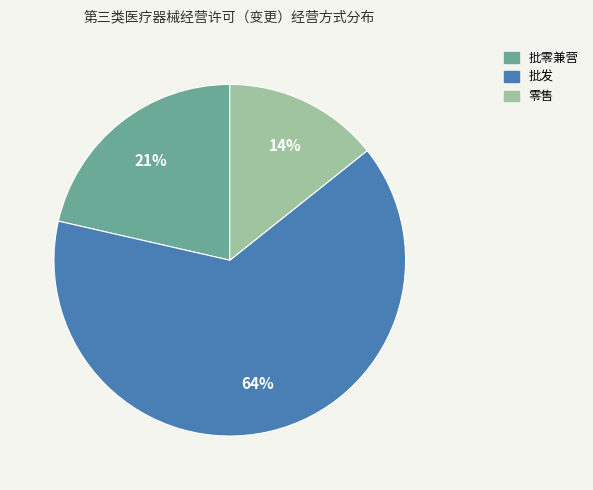

Which category has the biggest portion of the pie?

批发